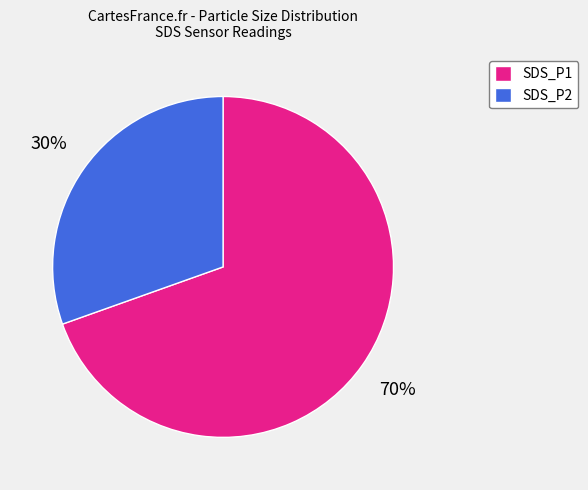

Which slice represents more than half of the pie?

SDS_P1